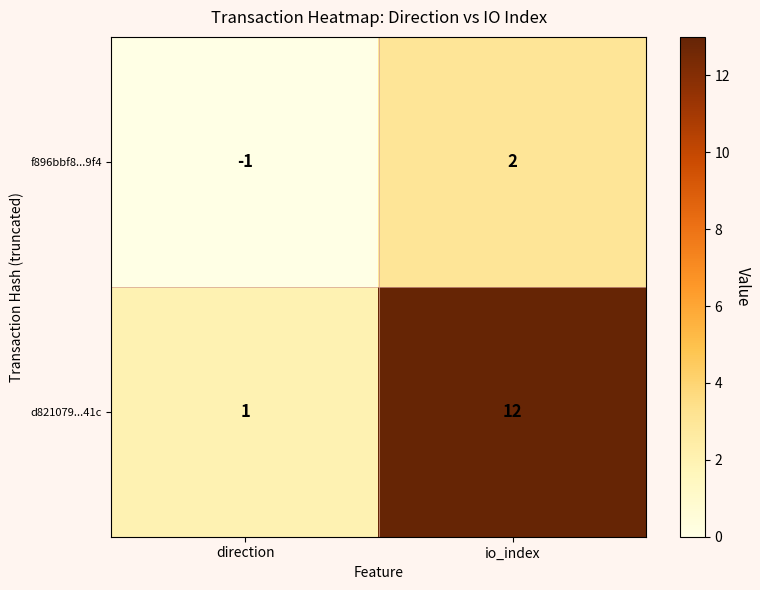

What is the maximum value shown in the chart?

12